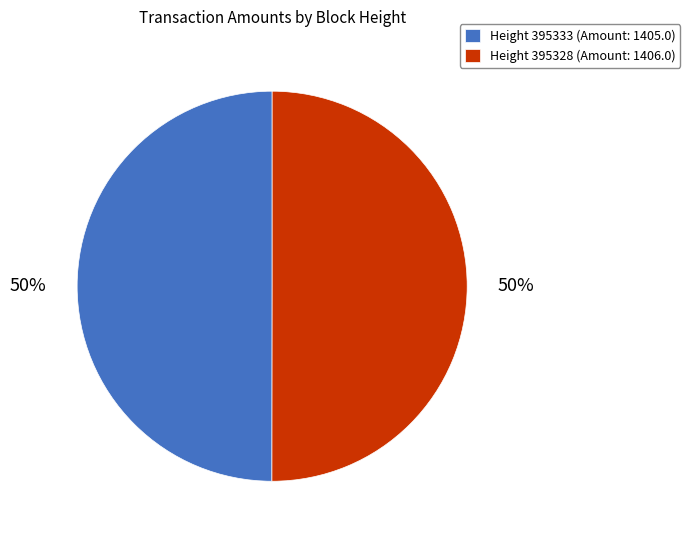

True or false: Height 395333 (Amount: 1405.0) accounts for 50% of the total.

True